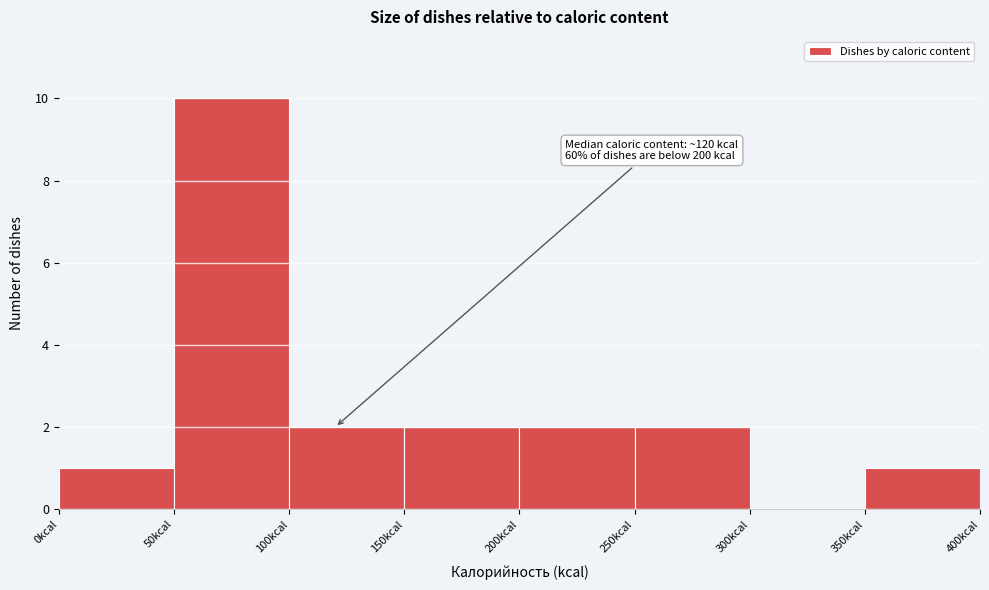

Over which range of the x-axis is the bar tallest?

50 to 100